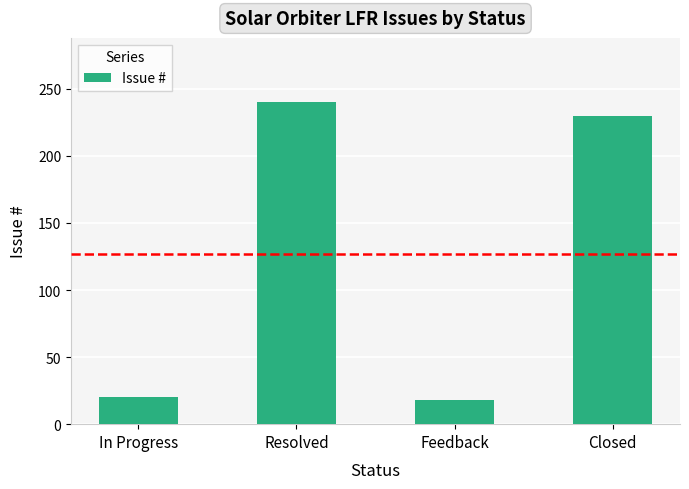

True or false: the data shows 240 at Resolved.

True